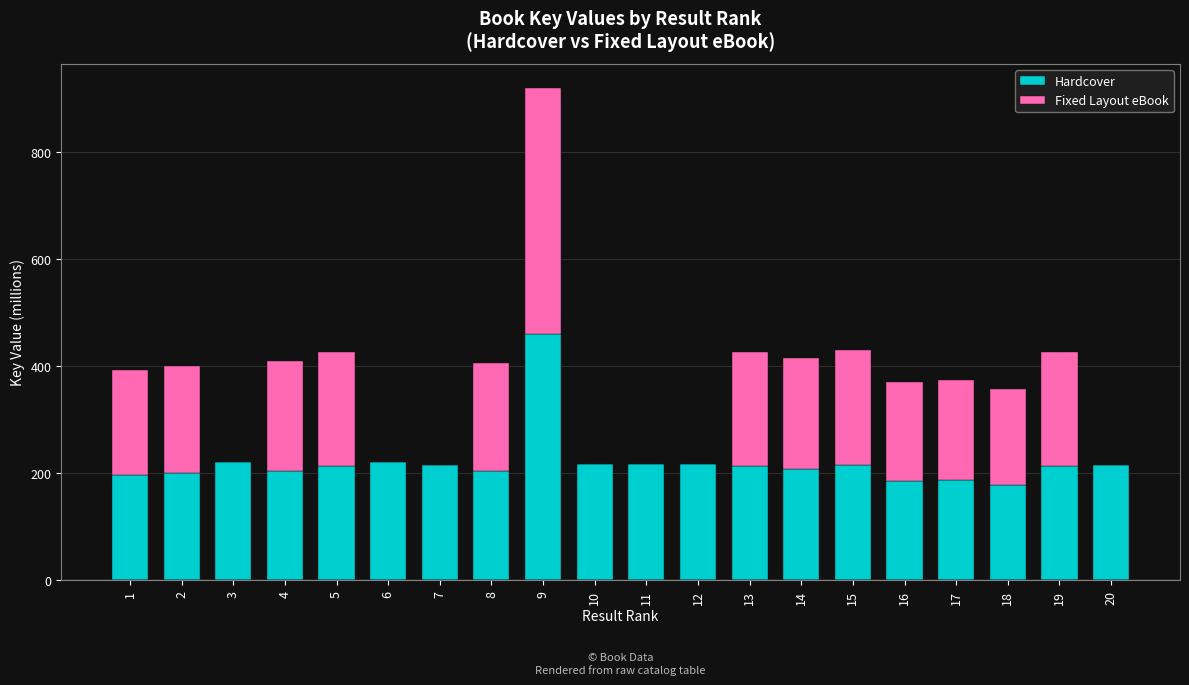

The Hardcover series shows 101.7 at 11. True or false?

False